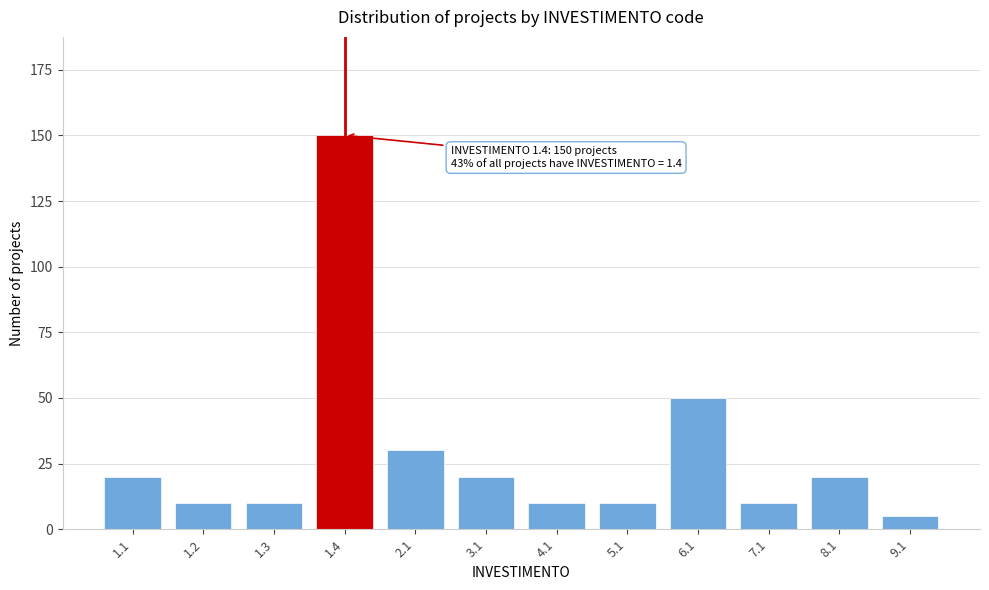

Reading left to right, extract all data points from this chart.

1.1=20	1.2=10	1.3=10	1.4=150	2.1=30	3.1=20	4.1=10	5.1=10	6.1=50	7.1=10	8.1=20	9.1=5